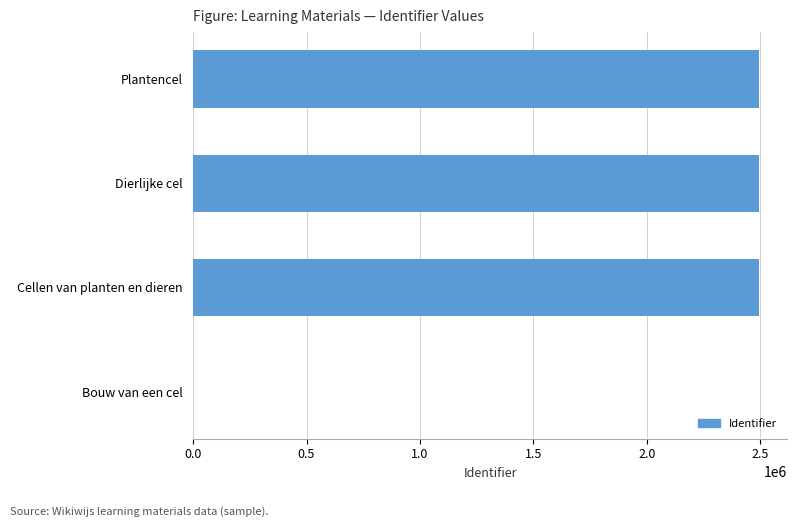

At which label is the value closest to 1246177?

Dierlijke cel